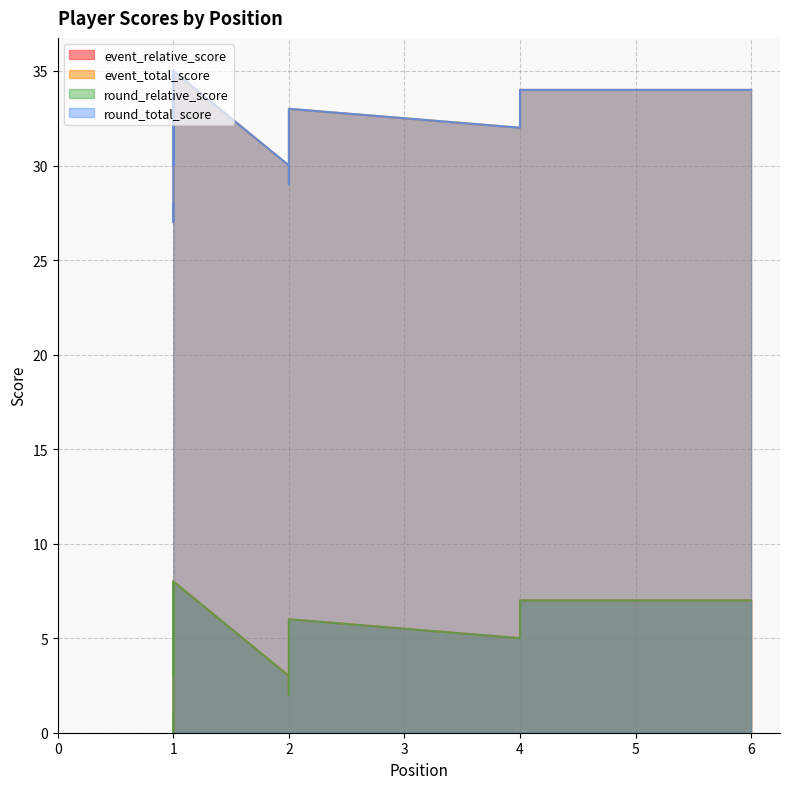

What is the value of the round_total_score point at the 13th from the left?

32